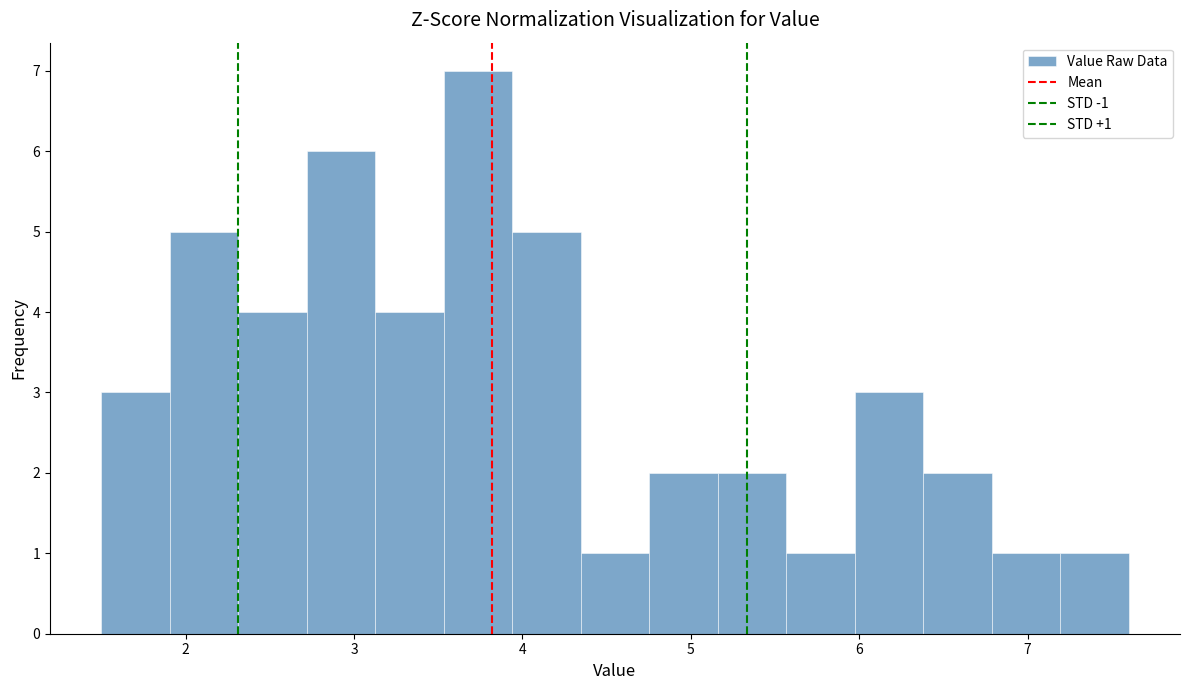

Over which range of the x-axis is the bar tallest?

3.5 to 3.9